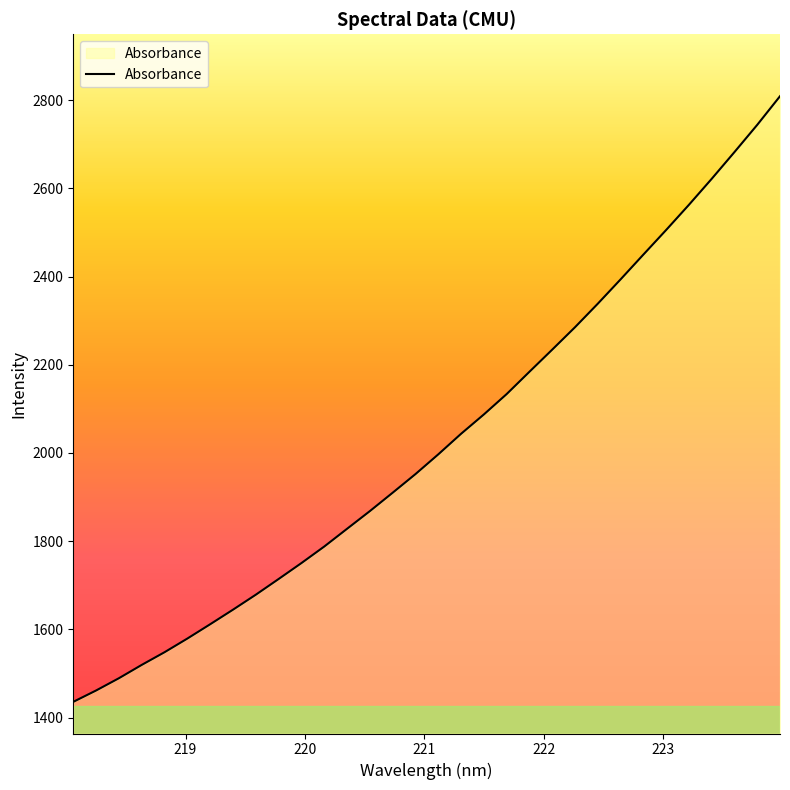

What is the smallest value displayed?

1435.5